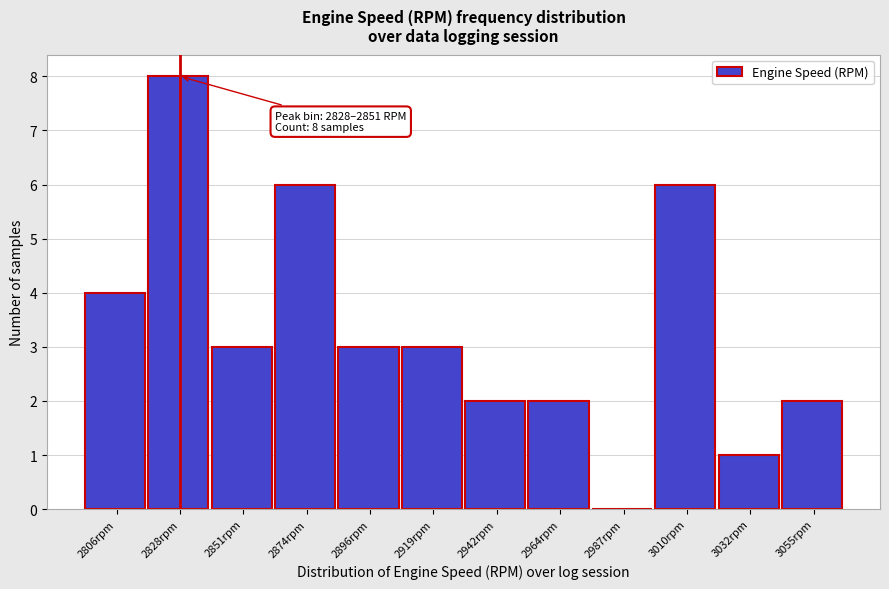

Reading left to right, extract all data points from this chart.

2806rpm=4	2828rpm=8	2851rpm=3	2874rpm=6	2896rpm=3	2919rpm=3	2942rpm=2	2964rpm=2	2987rpm=0	3010rpm=6	3032rpm=1	3055rpm=2